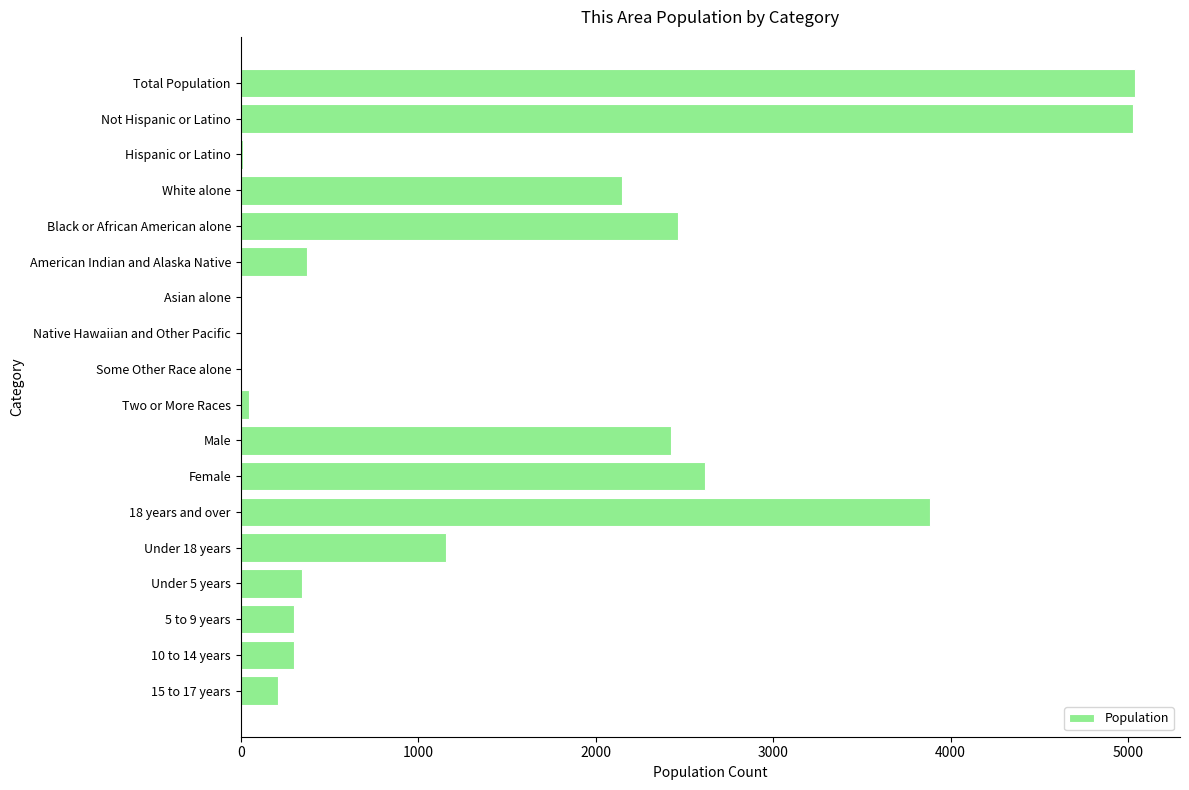

True or false: the data shows 2616 at Female.

True